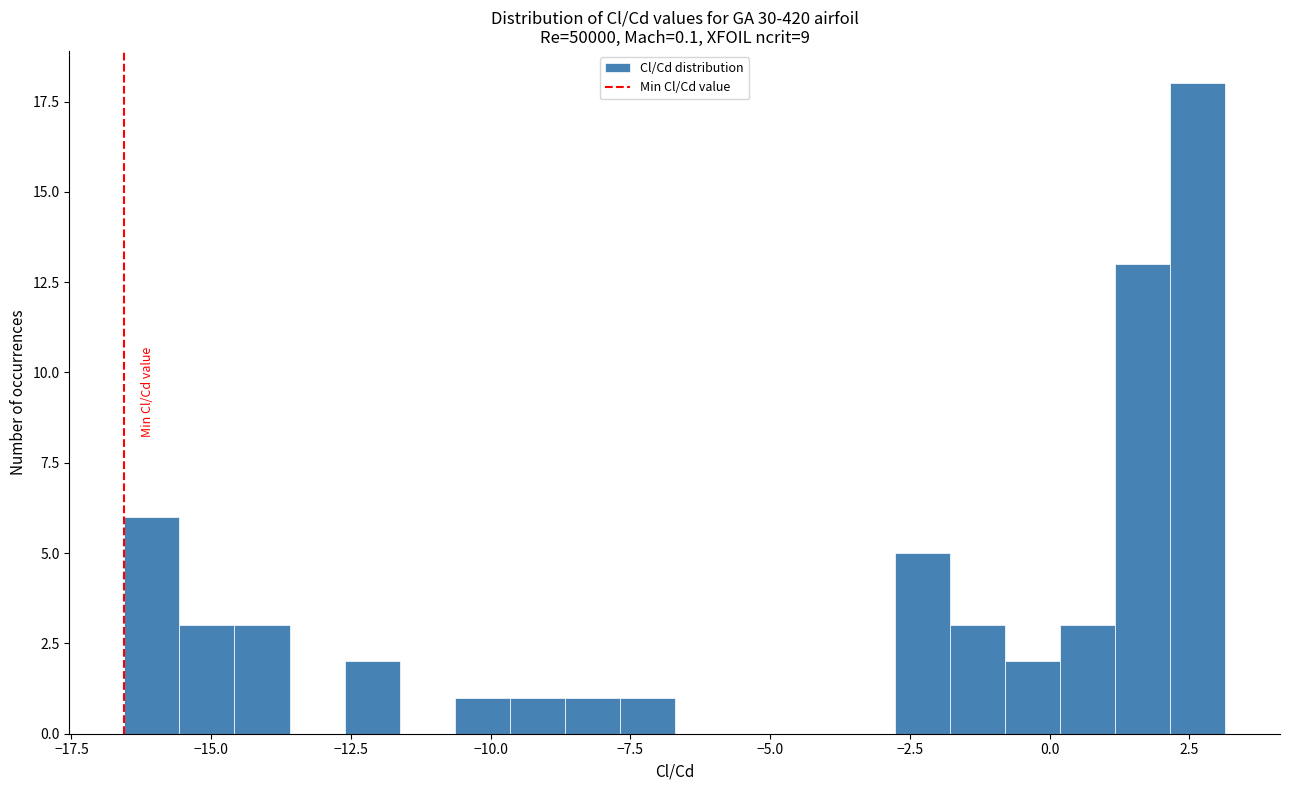

Read against the x-axis, roughly where is the centre of the tallest bar?

2.5